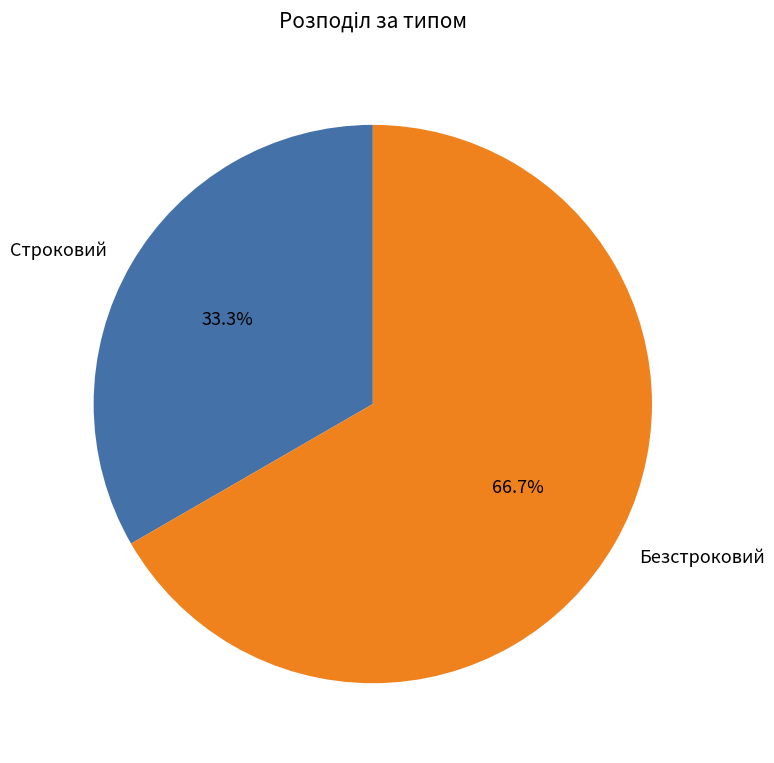

Count the number of slices in the pie.

2